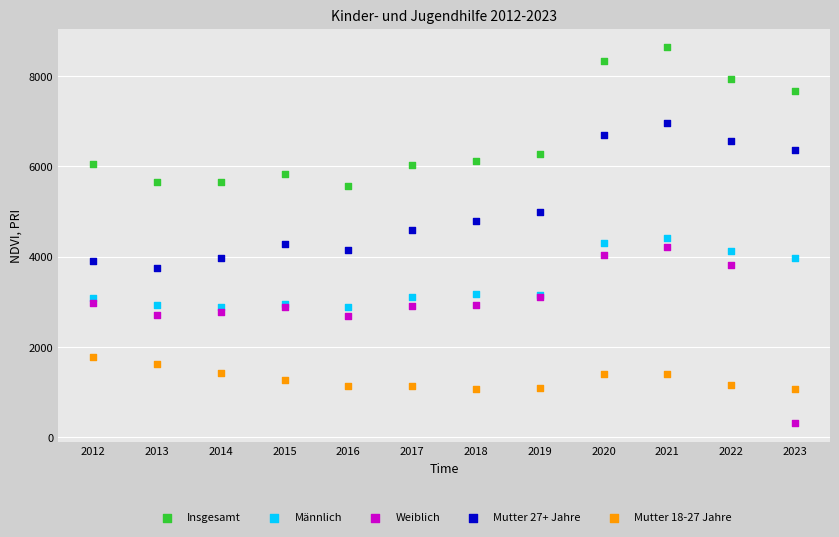

Which series reaches the minimum Y coordinate?

Weiblich